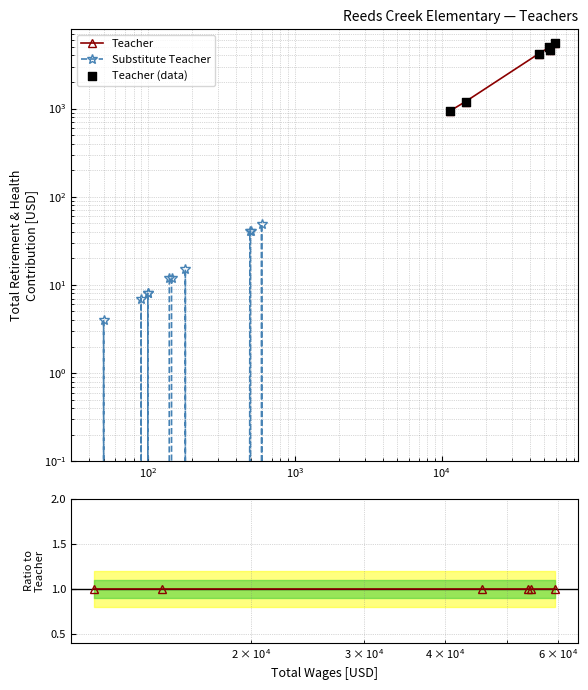

At how many categories does at least one series exceed 267?

6